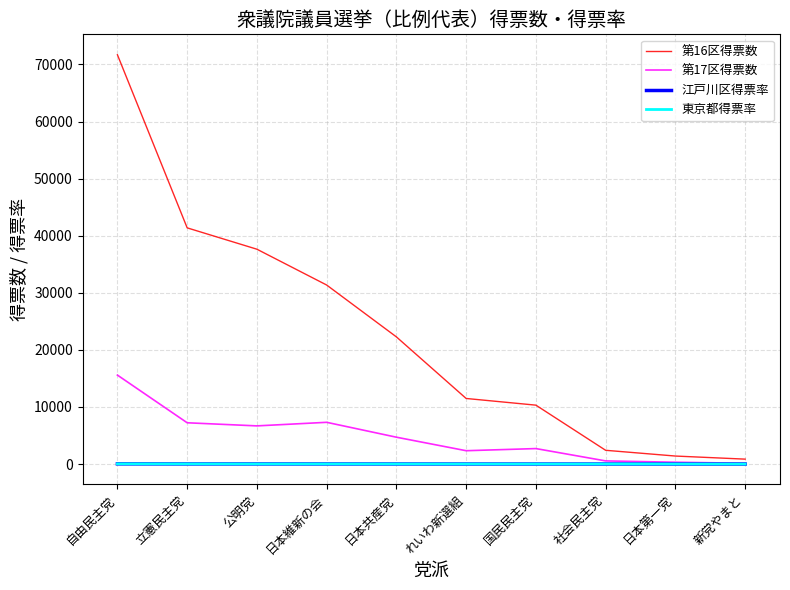

What are all the series names shown in the legend?

第16区得票数, 第17区得票数, 江戸川区得票率, 東京都得票率